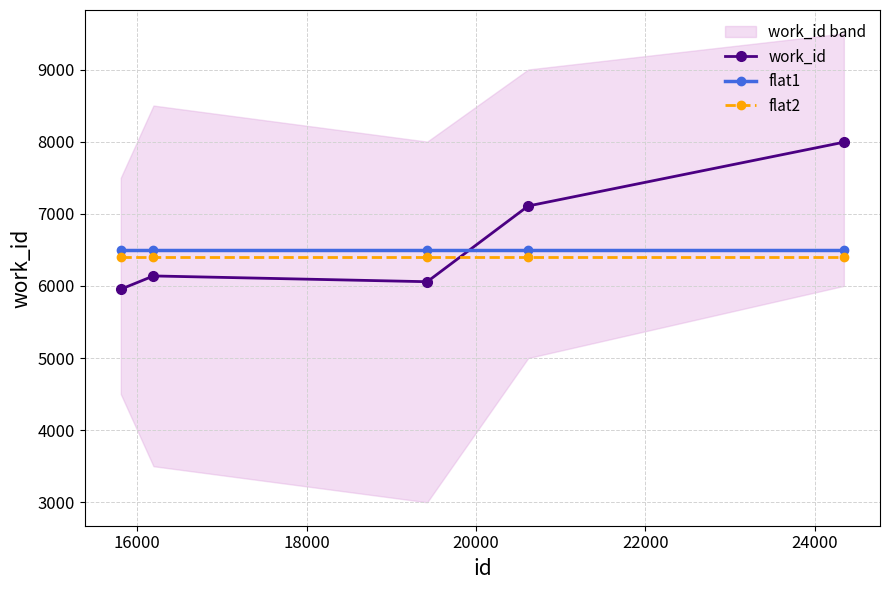

How many lines are shown in the chart?

3